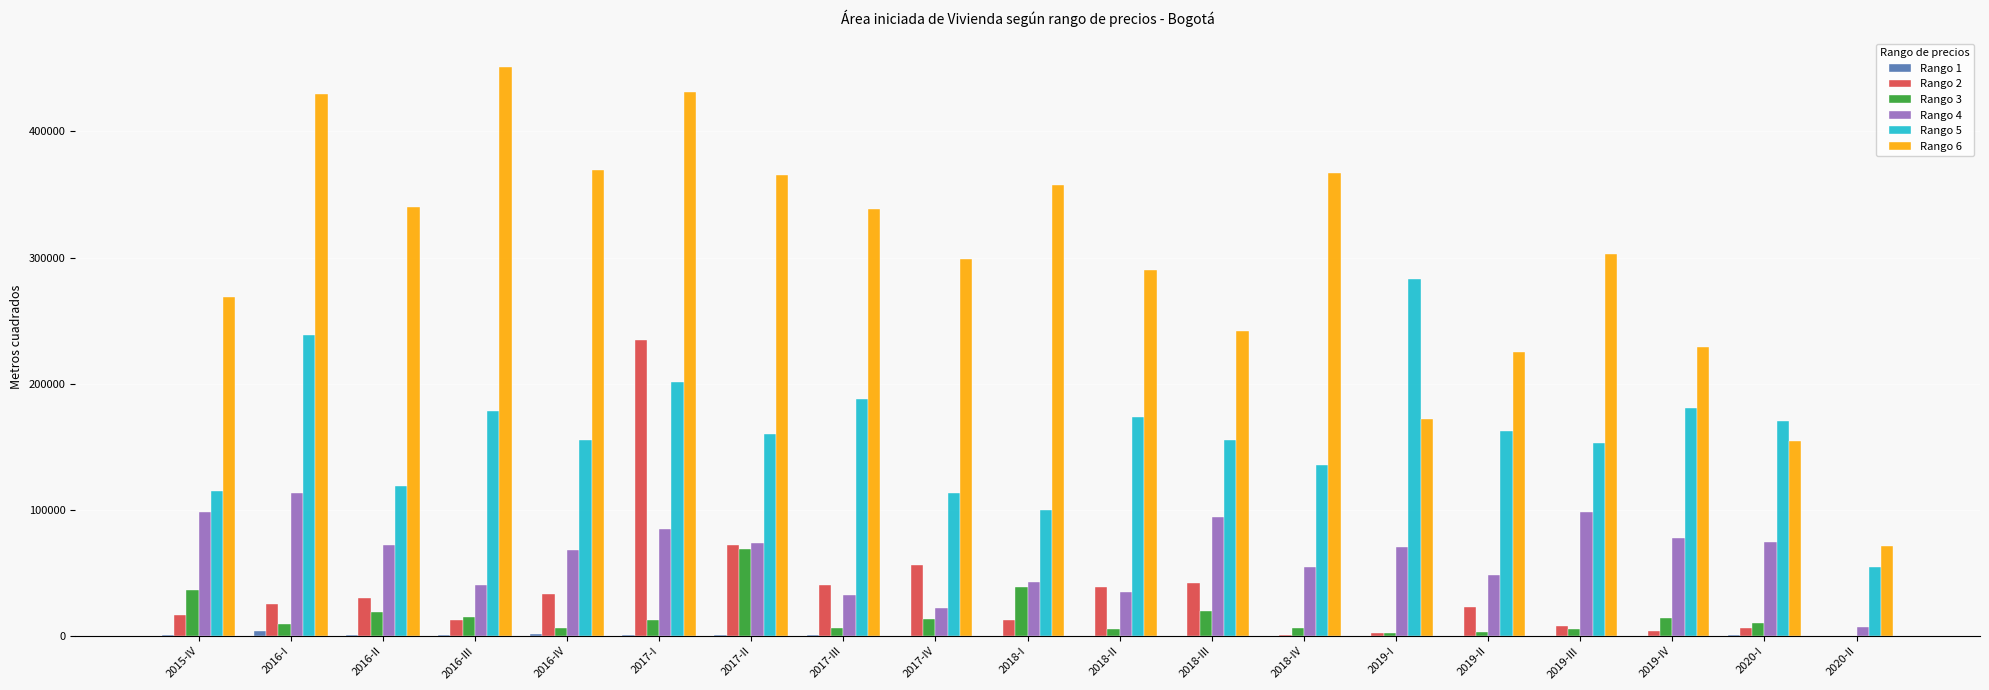

At which label is Rango 3 closest to 34636?

2015-IV